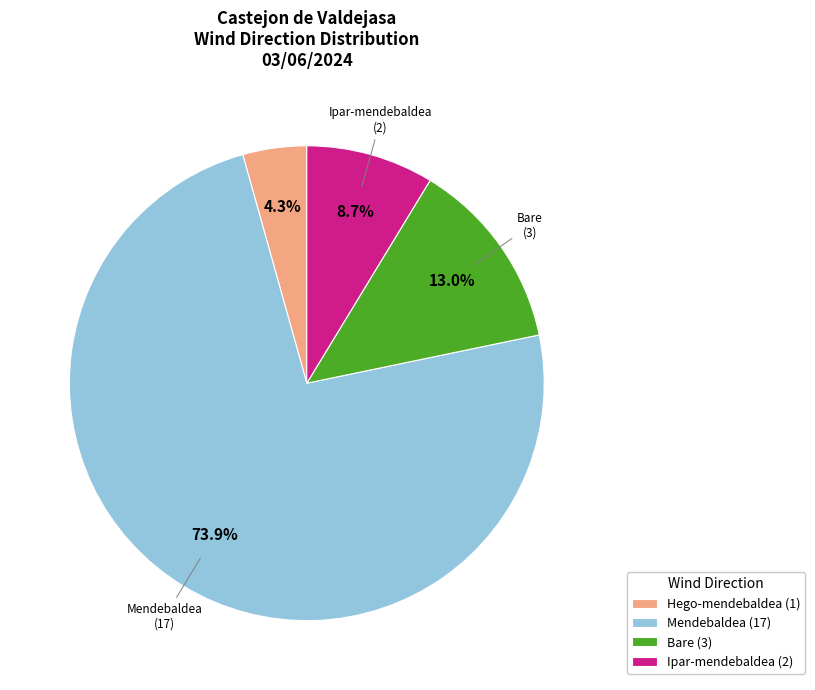

Does Mendebaldea (17) account for over 50% of the chart?

Yes